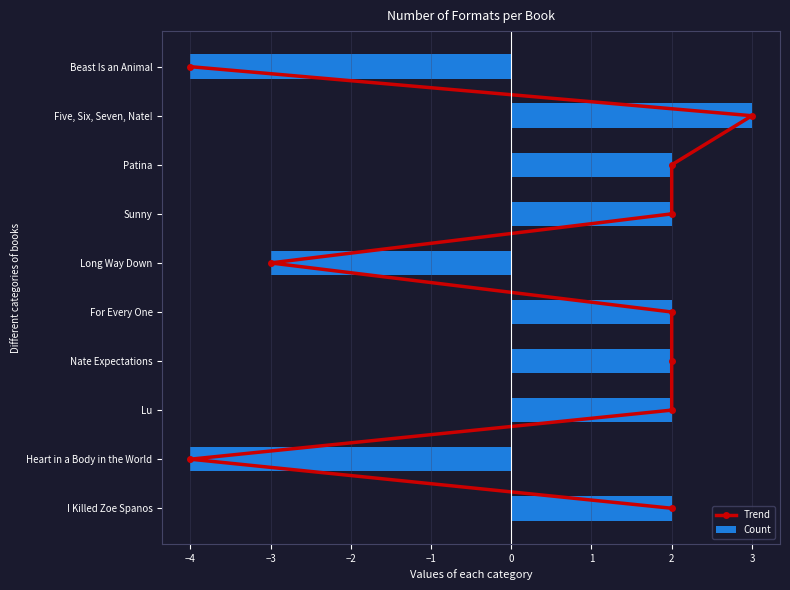

What is the sum of the Count values at Nate Expectations and Lu?

4